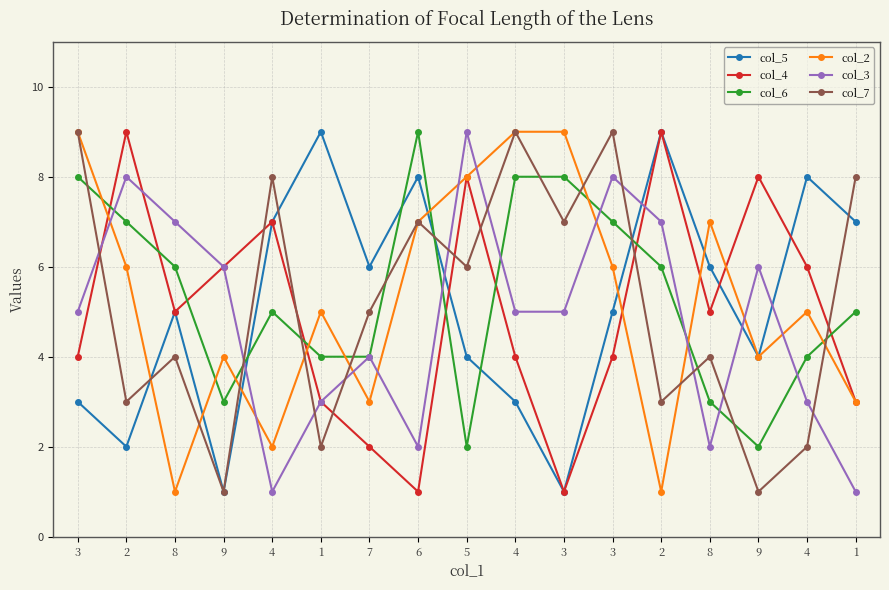

Rank the series at 1 from lowest to highest value.

col_7, col_4, col_3, col_6, col_2, col_5